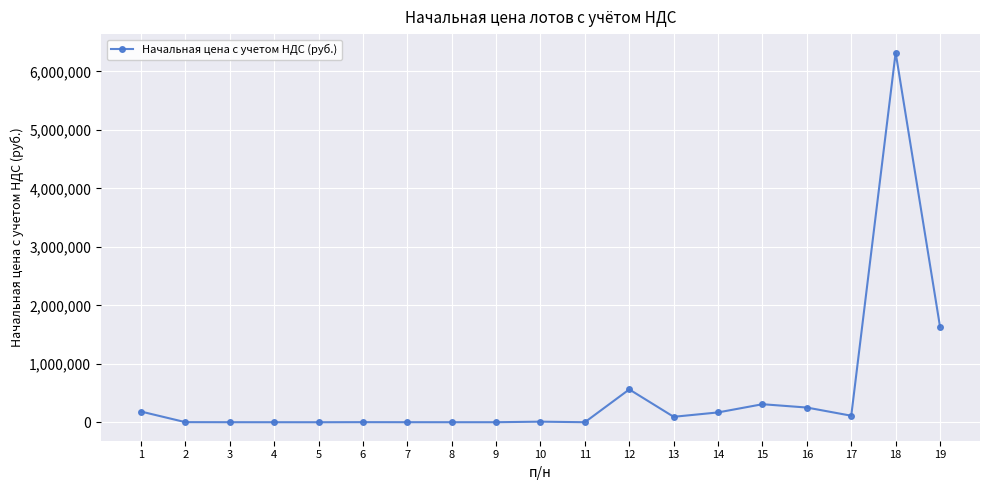

What is the difference between the second highest and minimum values?

1631246